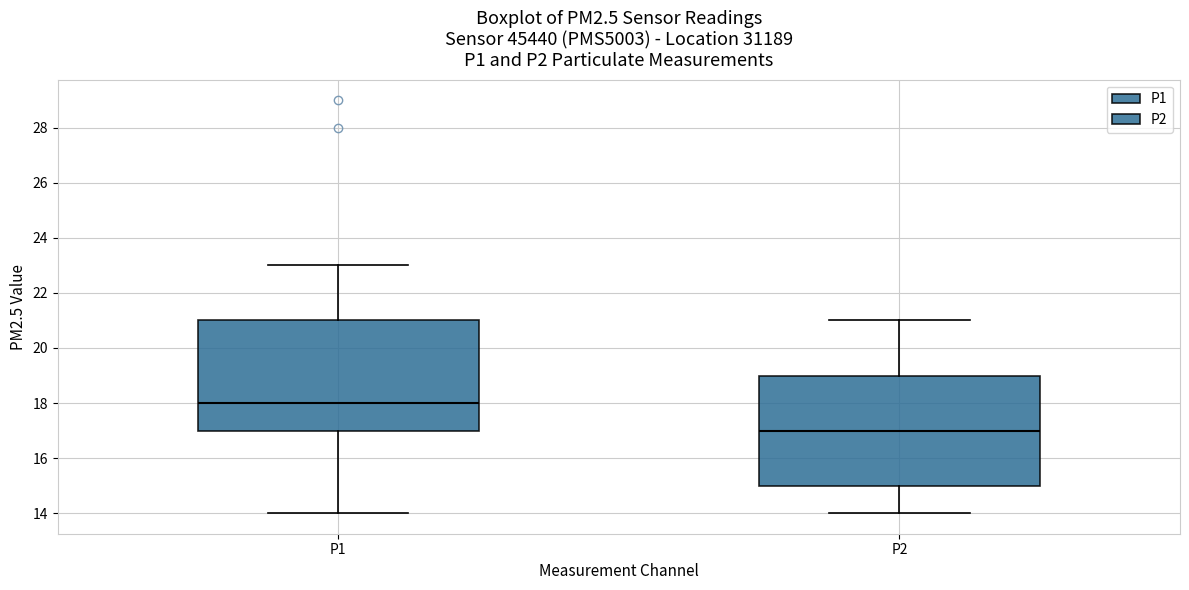

Which box has the highest median line?

P1